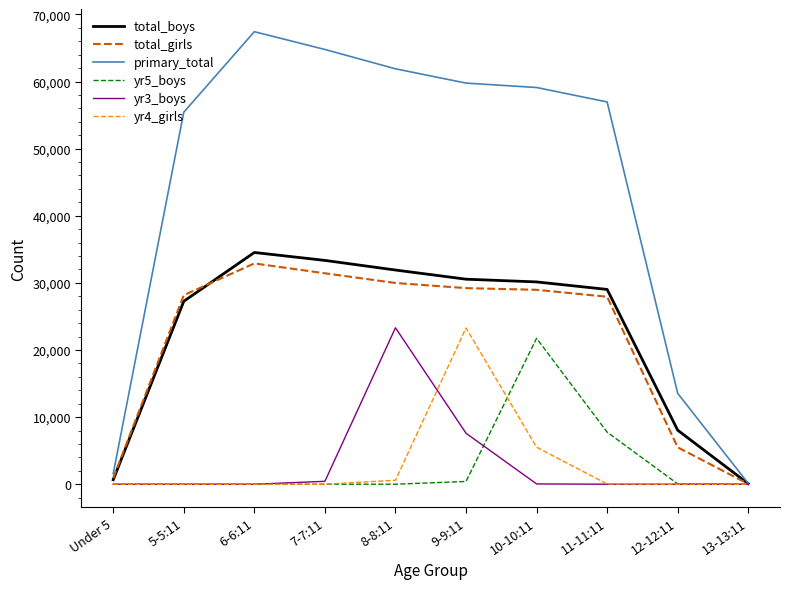

The value of yr3_boys at 5-5:11 is 0. True or false?

True